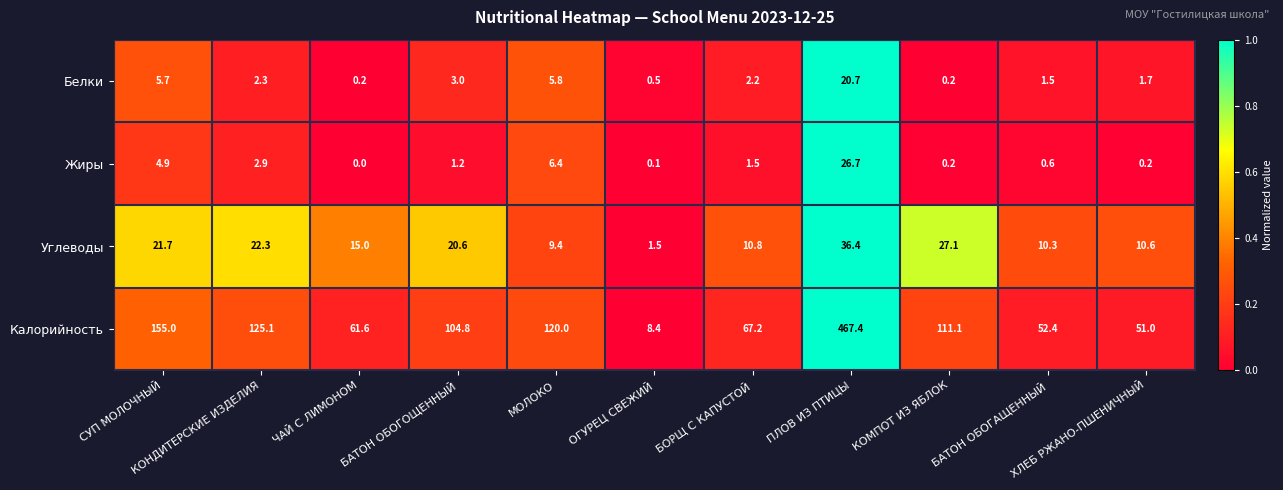

What is the difference between the maximum and minimum values in the Жиры series?

26.7